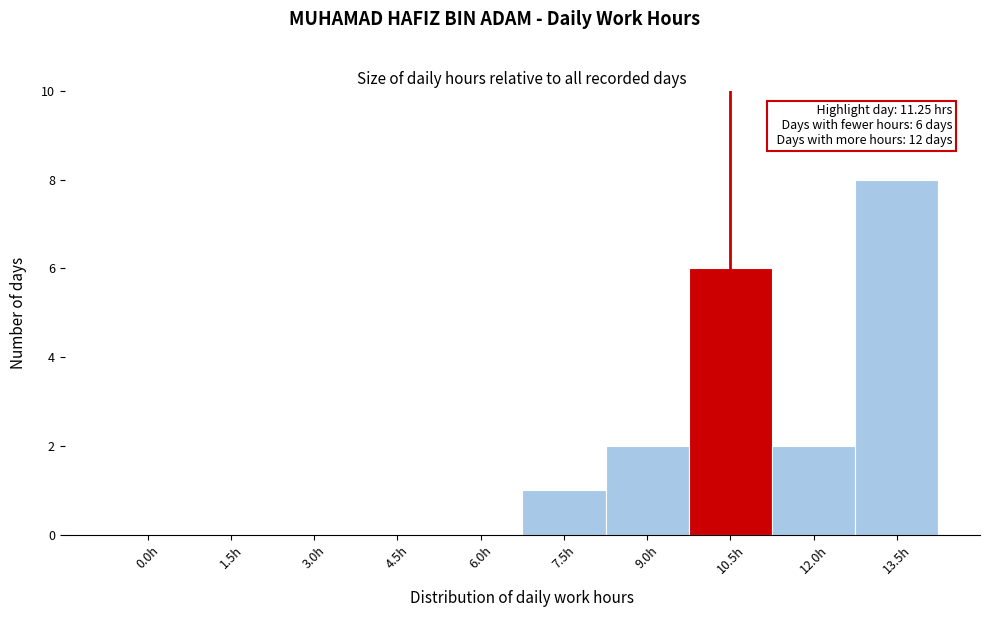

Reading left to right, list all the values displayed in this chart.

0.0h=0	1.5h=0	3.0h=0	4.5h=0	6.0h=0	7.5h=1	9.0h=2	10.5h=6	12.0h=2	13.5h=8